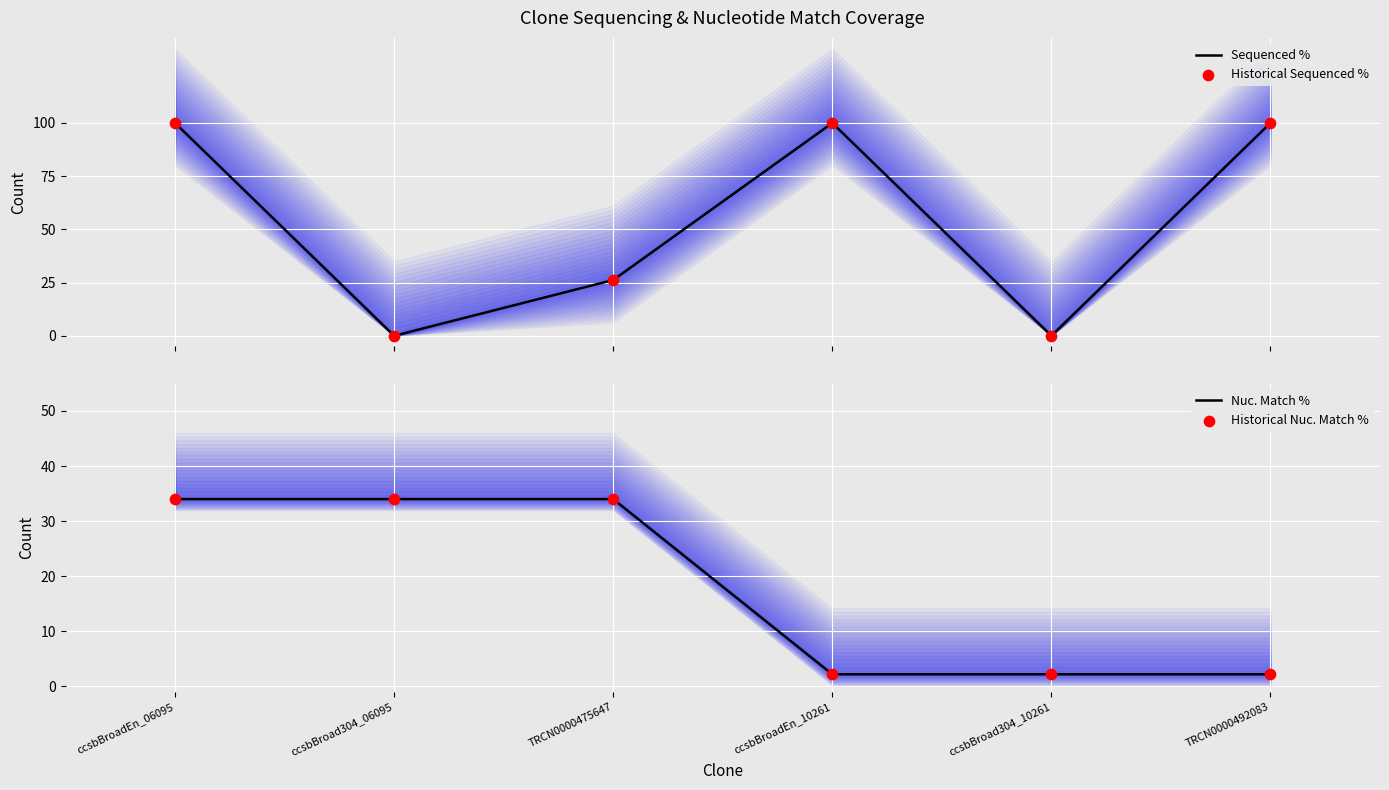

Is the value of Historical Nuc. Match % at ccsbBroad304_06095 greater than the value of Historical Sequenced % at ccsbBroad304_06095?

Yes